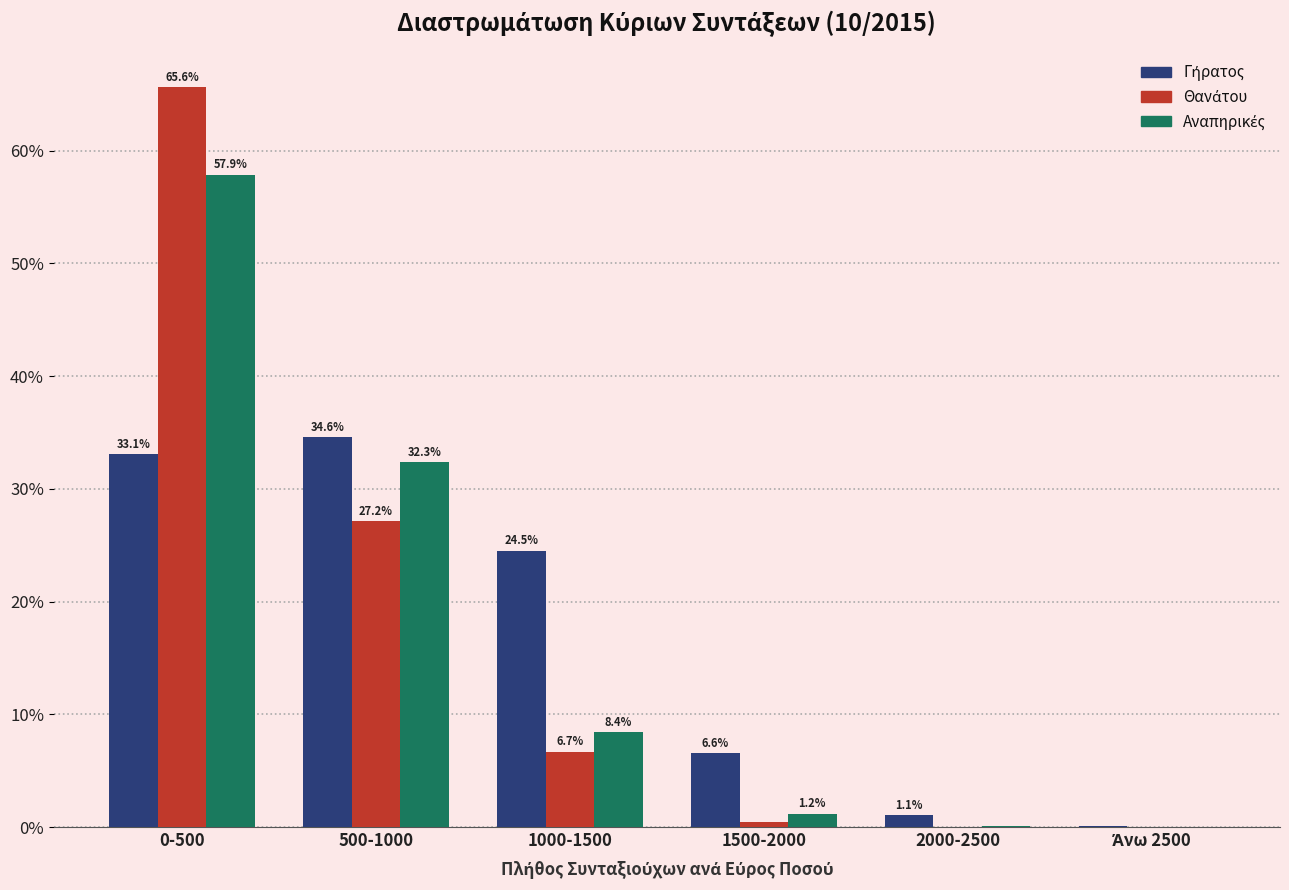

What is the greatest value displayed?

65.6